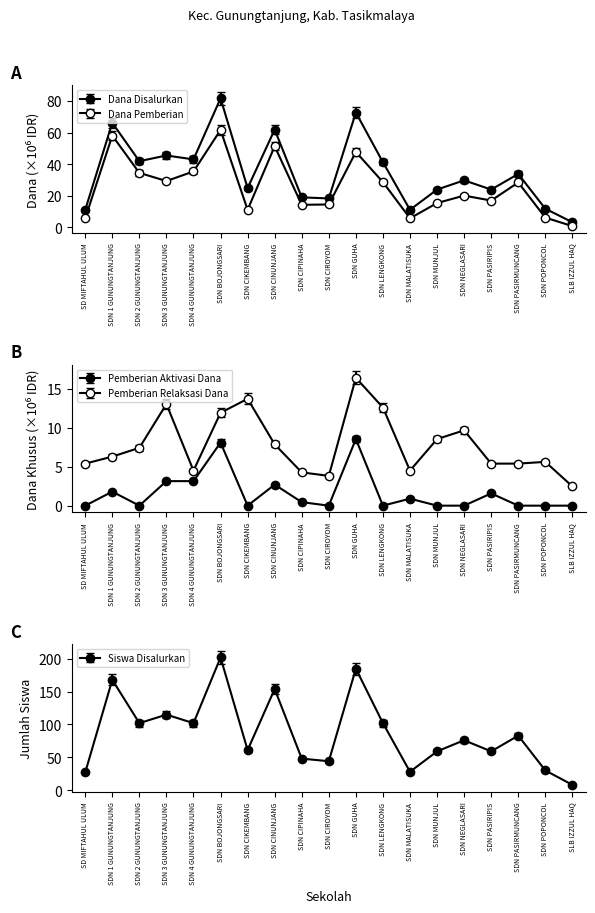

What are all the series names shown in the legend?

Dana Disalurkan, Dana Pemberian, Siswa Disalurkan, Pemberian Relaksasi Dana, Pemberian Aktivasi Dana